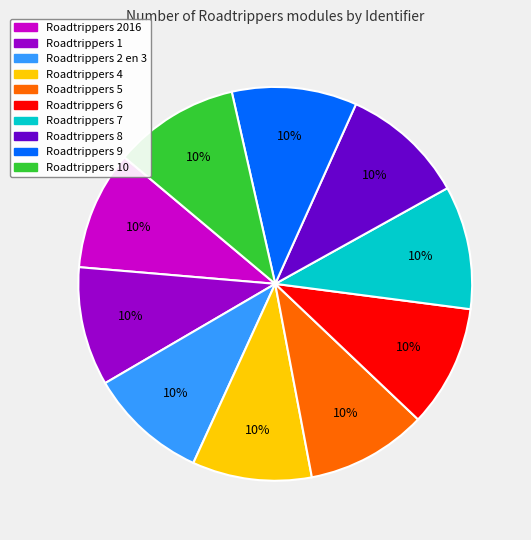

Is the sum of Roadtrippers 4 and Roadtrippers 9 greater than half?

No